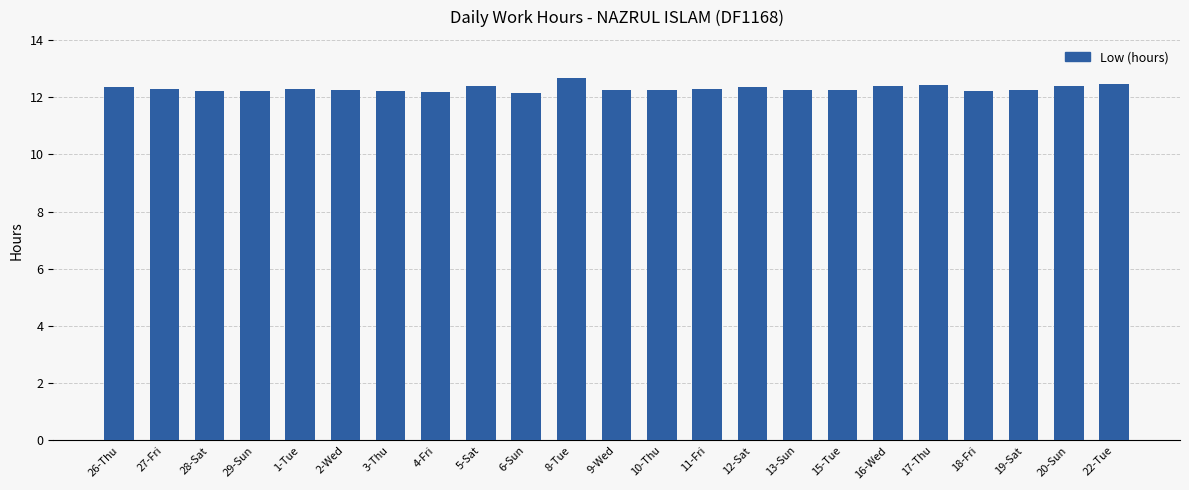

The value at 8-Tue is 3.9. True or false?

False